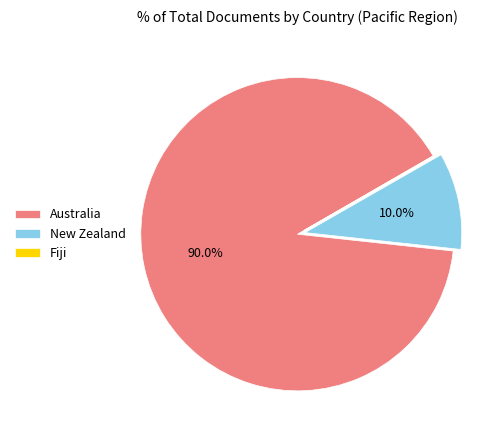

To the nearest percent, what is the combined percentage of New Zealand and Australia?

100%